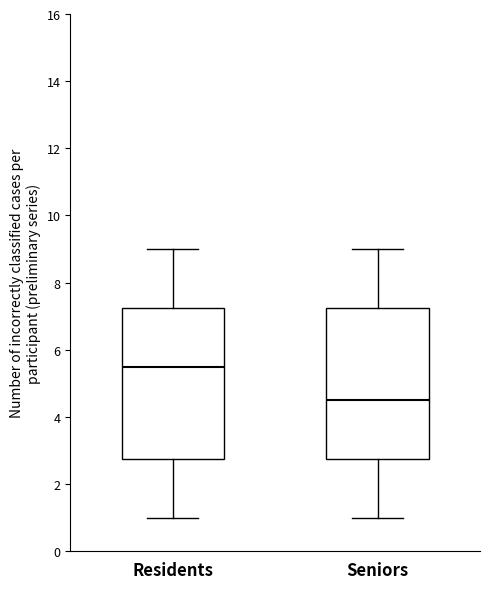

Reading left to right, read every box against the y-axis: the position of its median line, the range the box covers, and the ends of its whiskers. The values are not printed on the chart, so give them approximately, as read against the axis.

Residents: median 5.6, box 2.8 to 7.2, whiskers 1.0 to 9.0
Seniors: median 4.6, box 2.8 to 7.2, whiskers 1.0 to 9.0